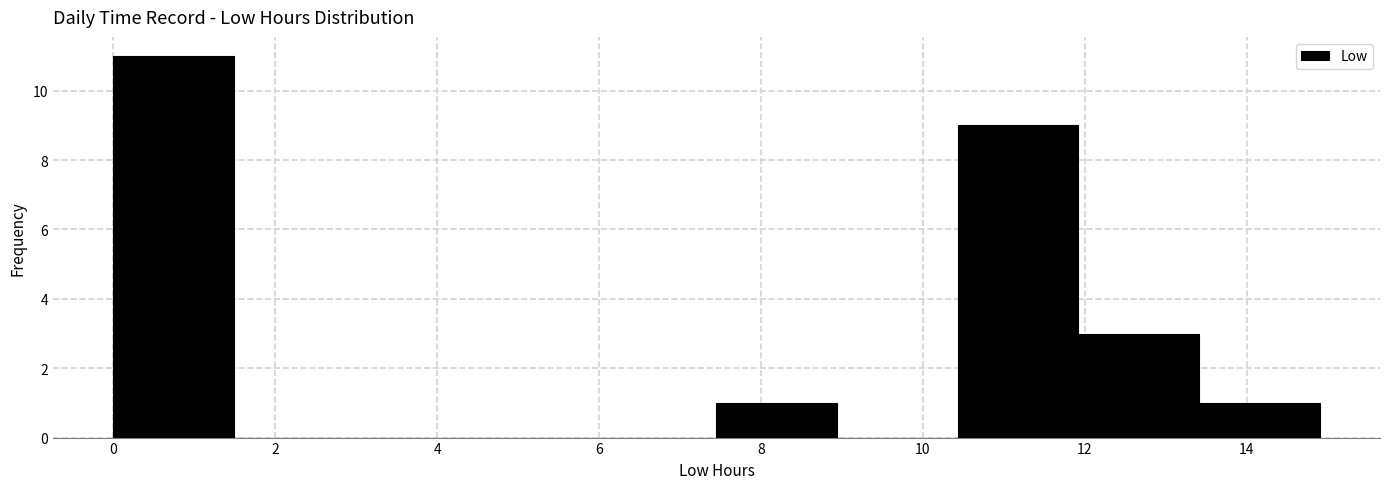

Reading left to right, transcribe this chart: for each bar, give the range it covers on the x-axis and its height. Neither the bar edges nor the heights are printed on the chart, so give them approximately, as read against the axes.

0.0 to 1.4: 11
1.4 to 3.0: 0
3.0 to 4.4: 0
4.4 to 6.0: 0
6.0 to 7.4: 0
7.4 to 9.0: 1
9.0 to 10.4: 0
10.4 to 12.0: 9
12.0 to 13.4: 3
13.4 to 15.0: 1